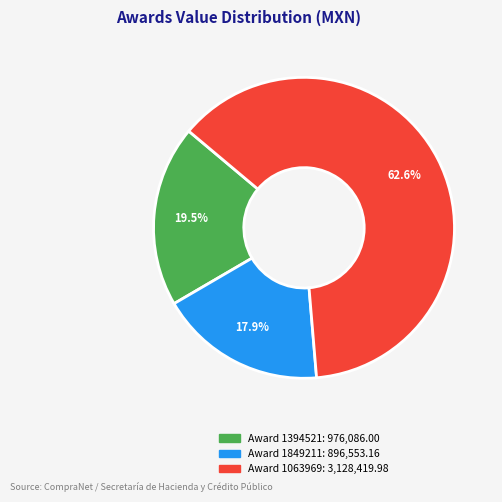

Does any single category account for the majority?

Yes